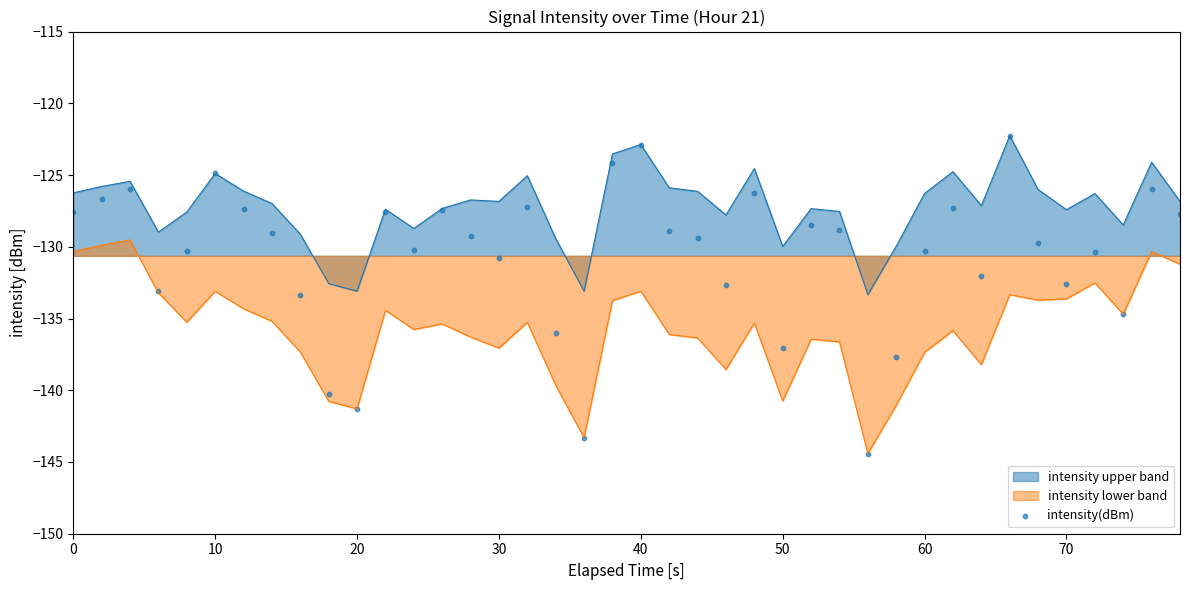

True or false: intensity lower band and intensity upper band cross at least once.

False